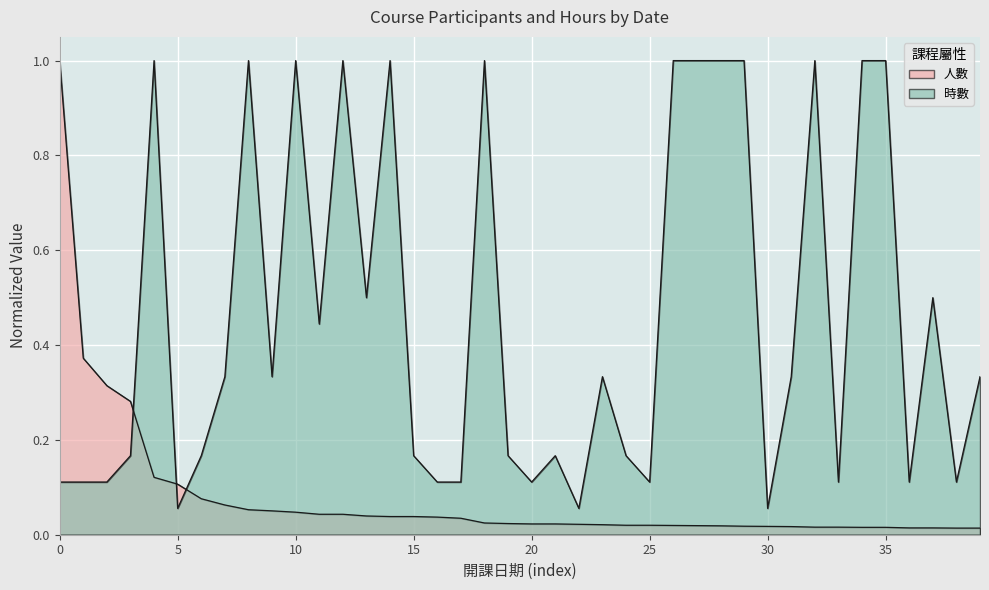

What is the minimum value for 時數?

0.1